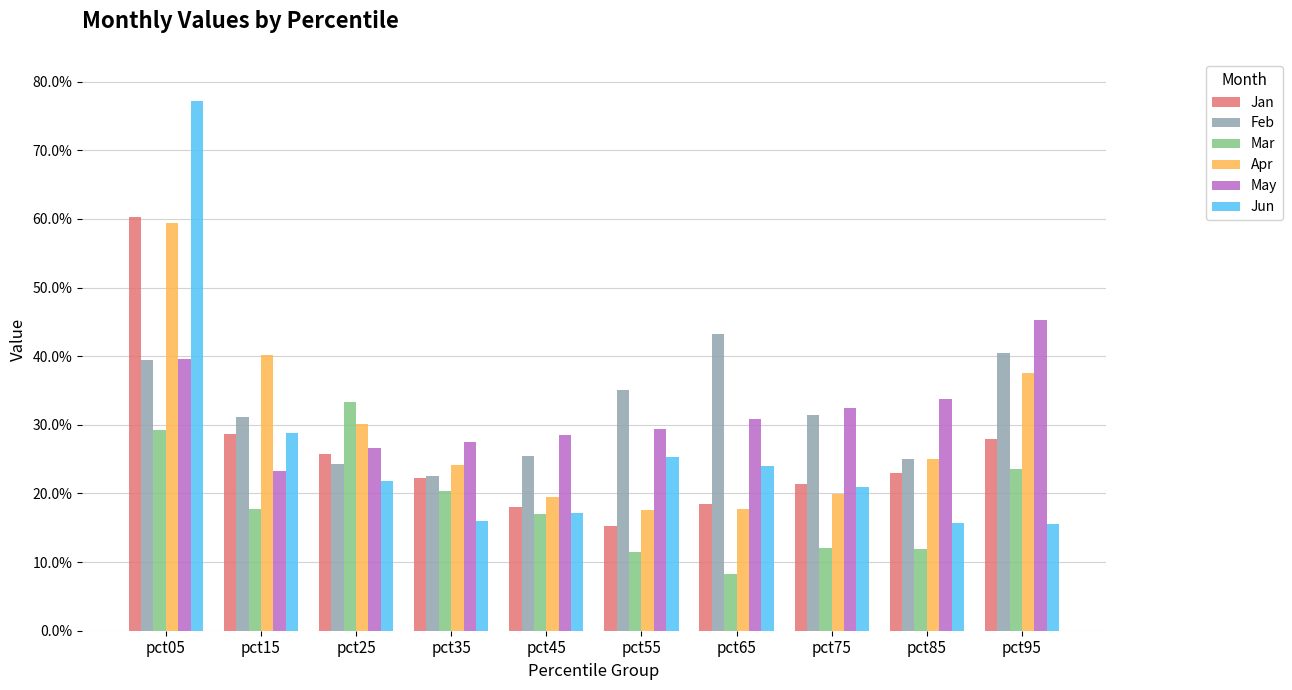

Are the bars grouped side by side (vs. stacked)?

Yes